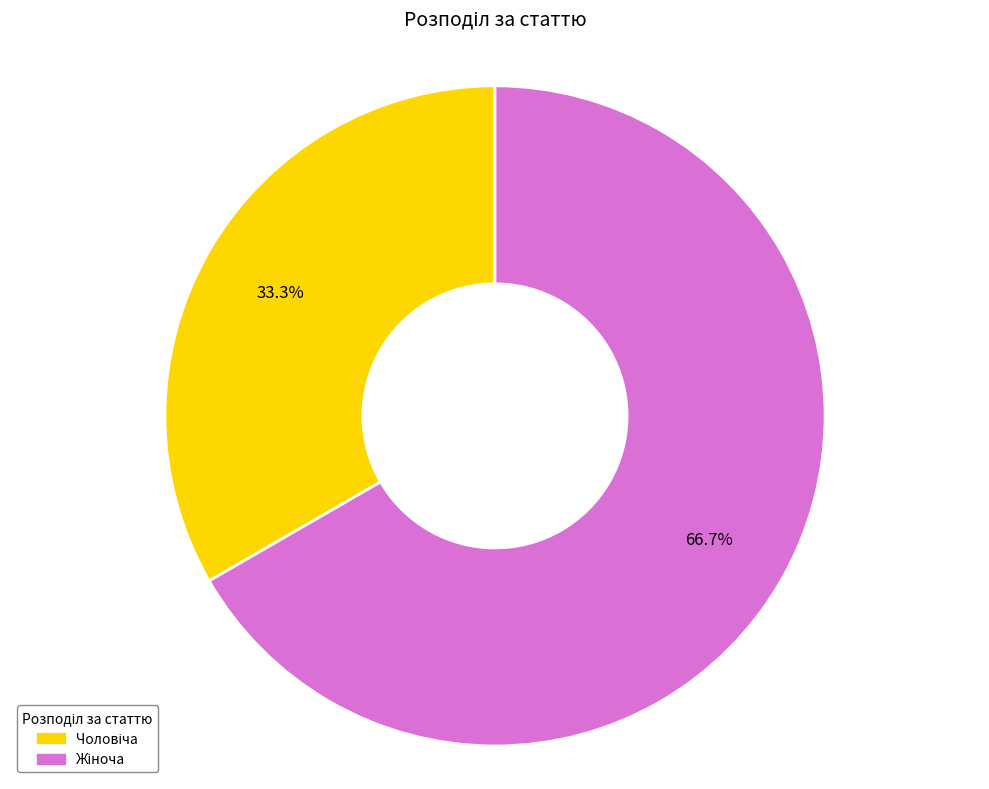

Is there any slice that represents more than half of the pie?

Yes